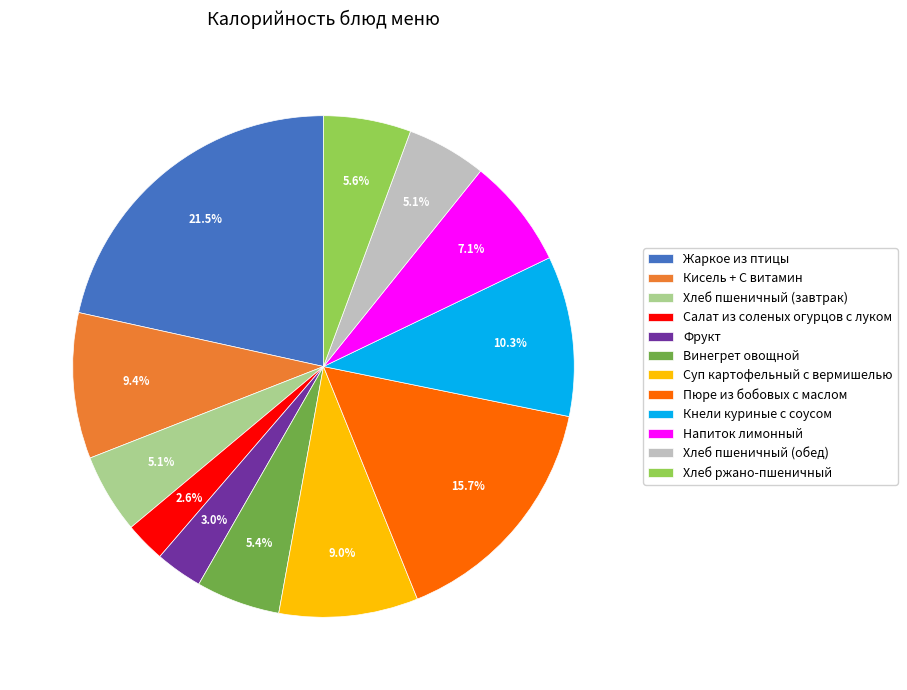

What is the largest slice in the pie chart?

Жаркое из птицы